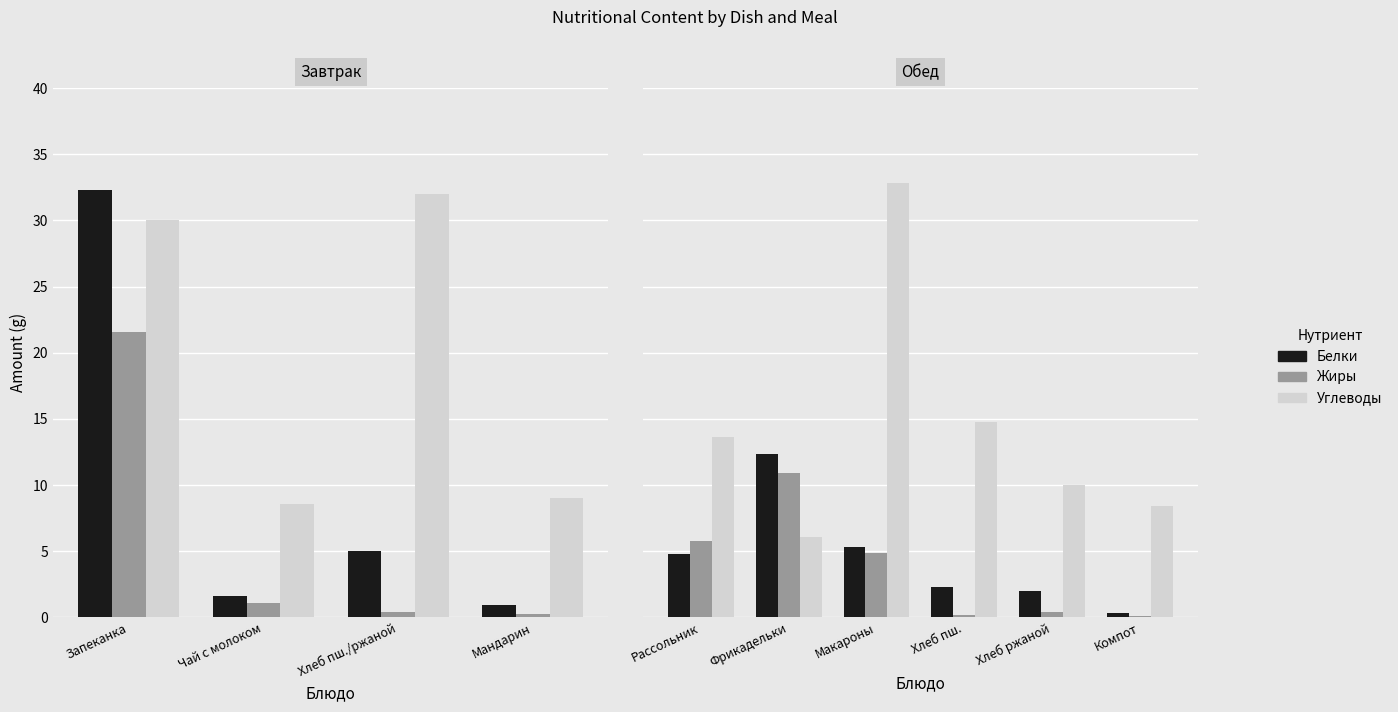

What is the smallest value displayed?

0.1